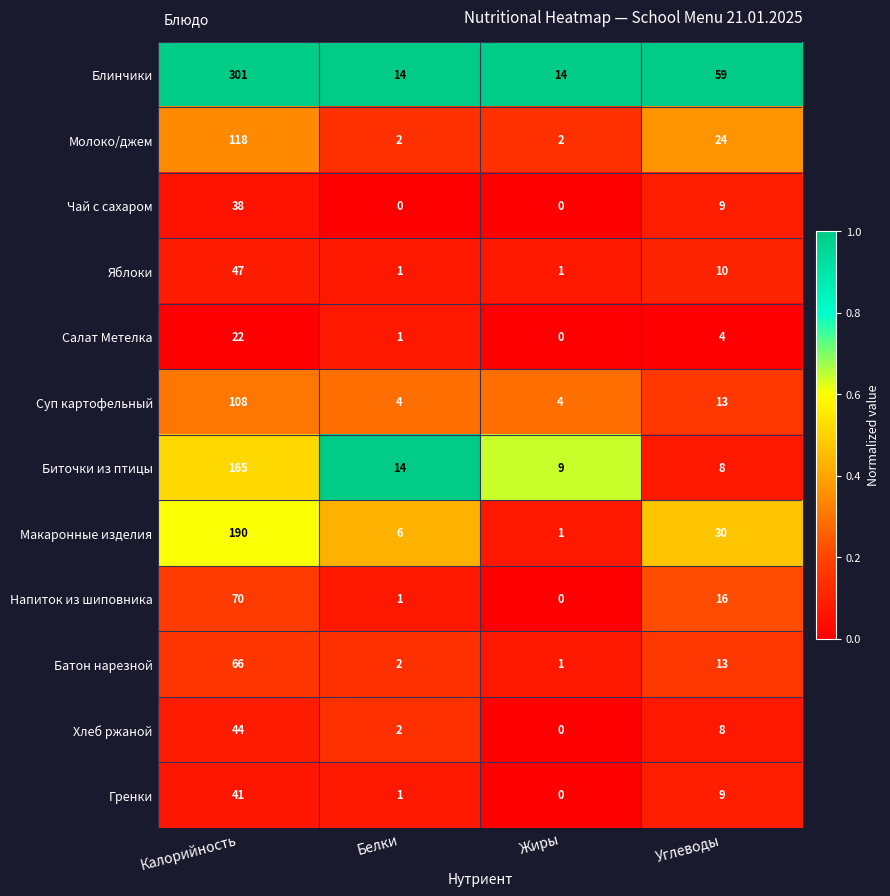

At which label does Батон нарезной first exceed 13?

Калорийность